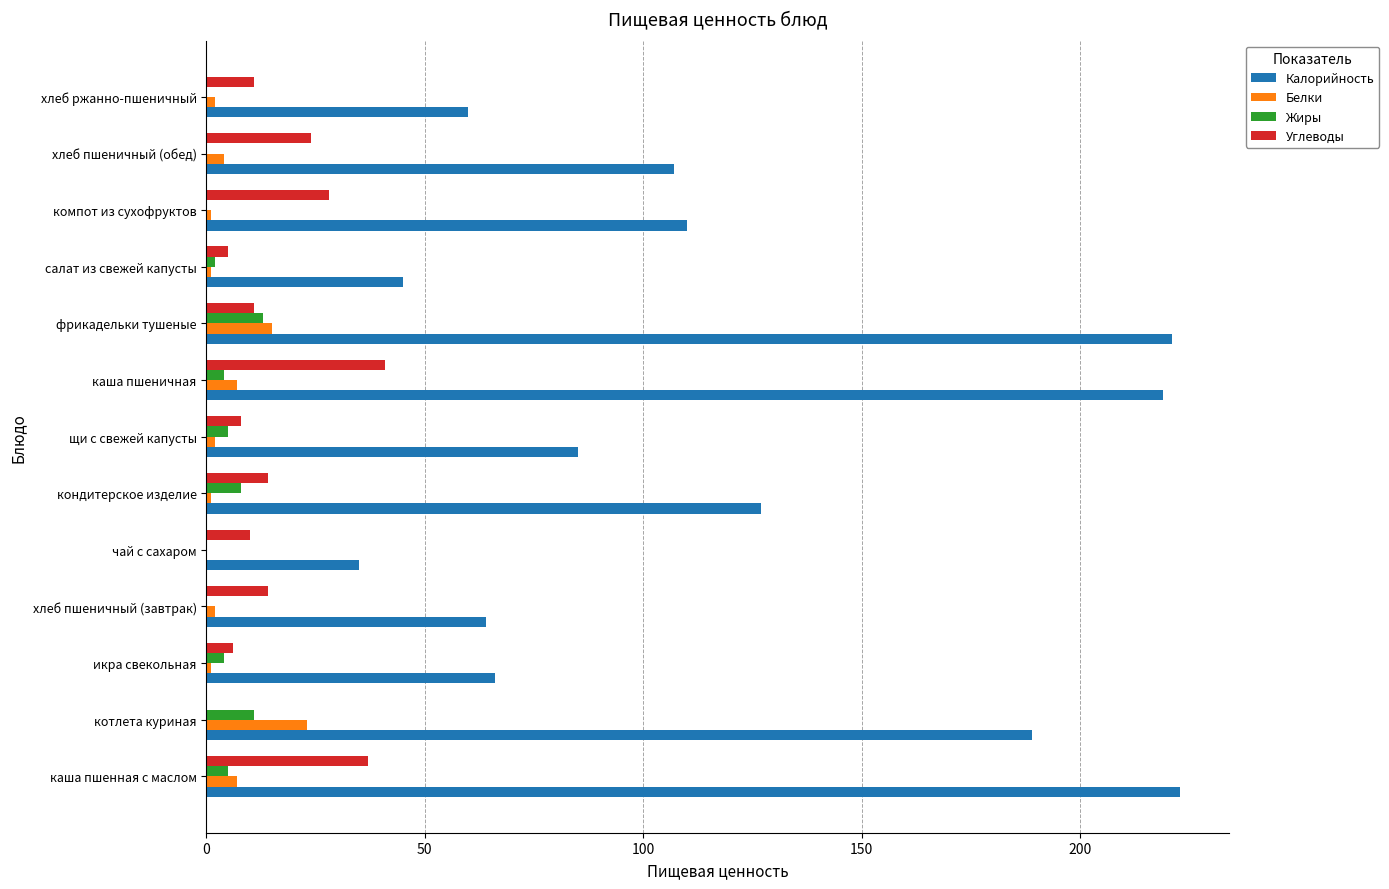

What are all the series names shown in the legend?

Калорийность, Белки, Жиры, Углеводы